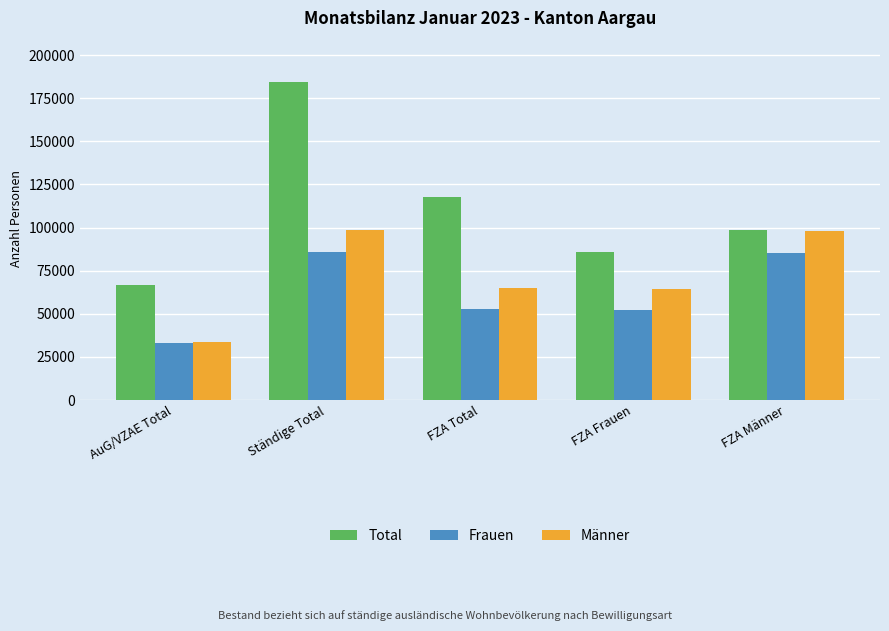

Which series has the widest spread of values?

Total